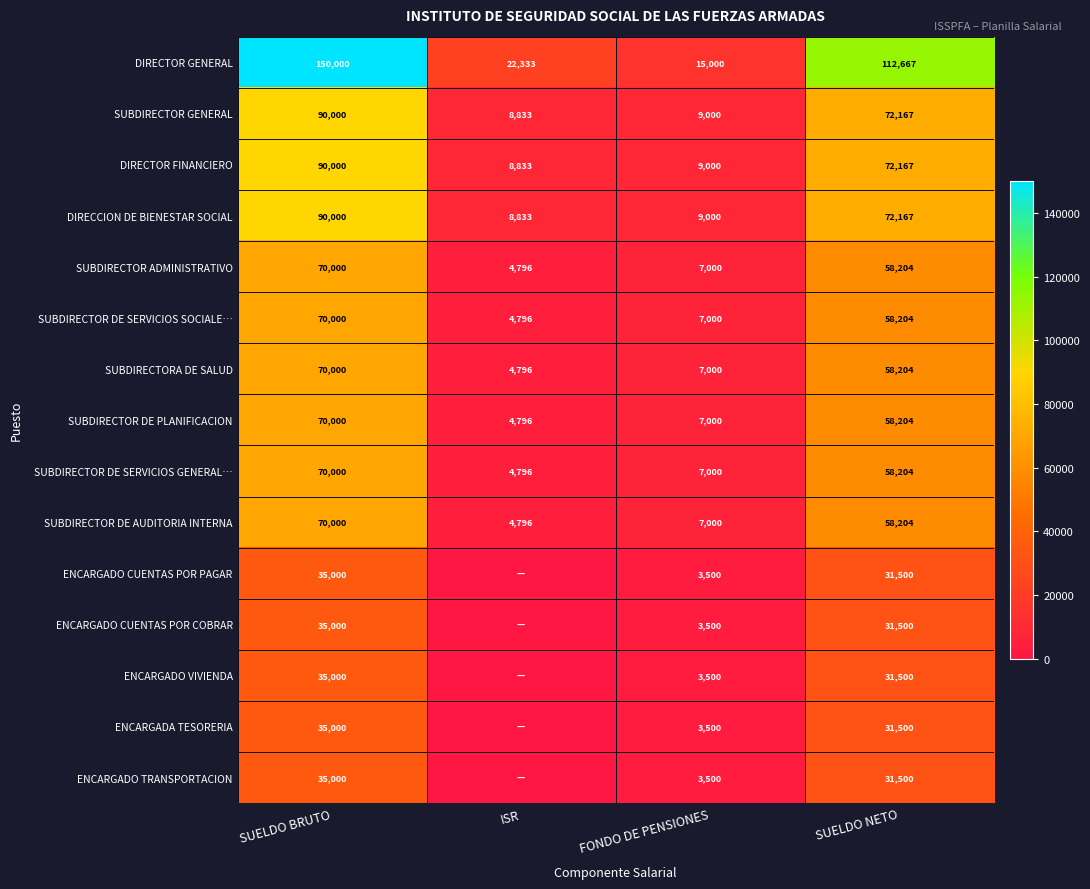

Rank the series by their maximum value, from lowest to highest.

ENCARGADO CUENTAS POR PAGAR, ENCARGADO CUENTAS POR COBRAR, ENCARGADO VIVIENDA, ENCARGADA TESORERIA, ENCARGADO TRANSPORTACION, SUBDIRECTOR ADMINISTRATIVO, SUBDIRECTOR DE SERVICIOS SOCIALE…, SUBDIRECTORA DE SALUD, SUBDIRECTOR DE PLANIFICACION, SUBDIRECTOR DE SERVICIOS GENERAL…, SUBDIRECTOR DE AUDITORIA INTERNA, SUBDIRECTOR GENERAL, DIRECTOR FINANCIERO, DIRECCION DE BIENESTAR SOCIAL, DIRECTOR GENERAL